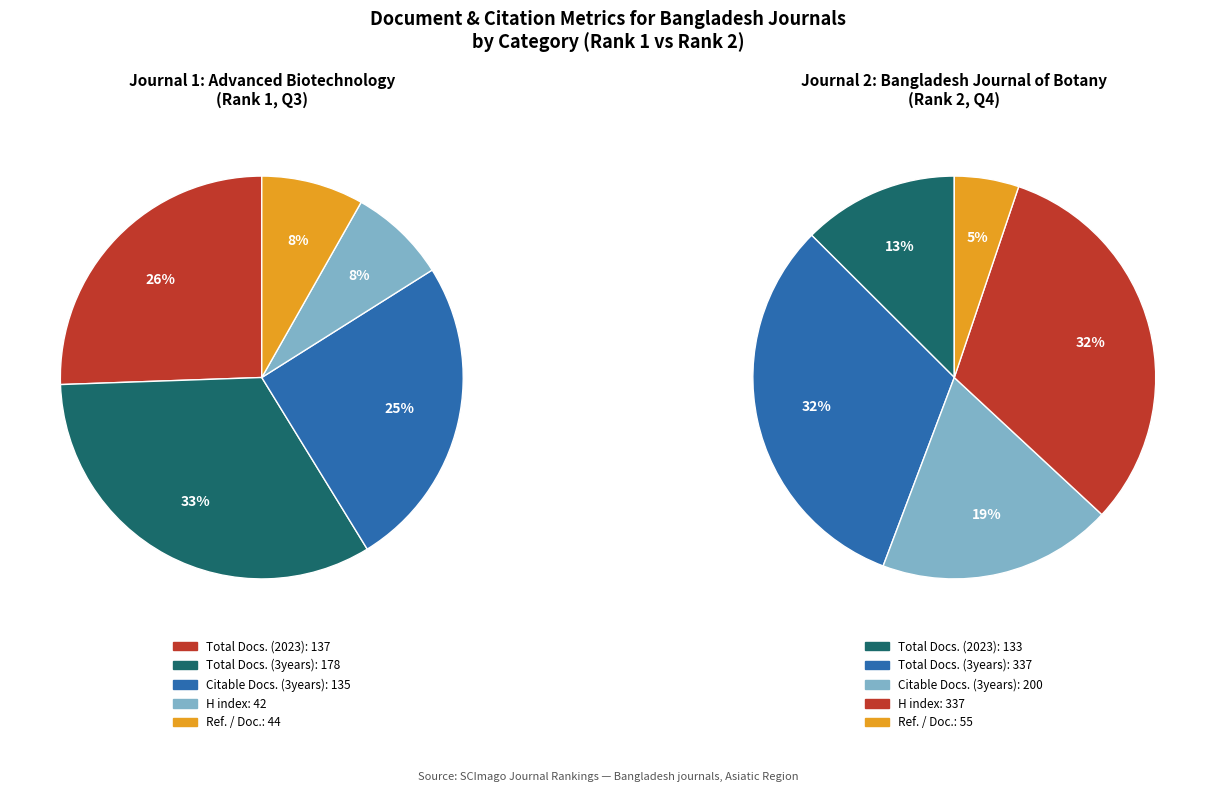

Count the number of slices in the pie.

5